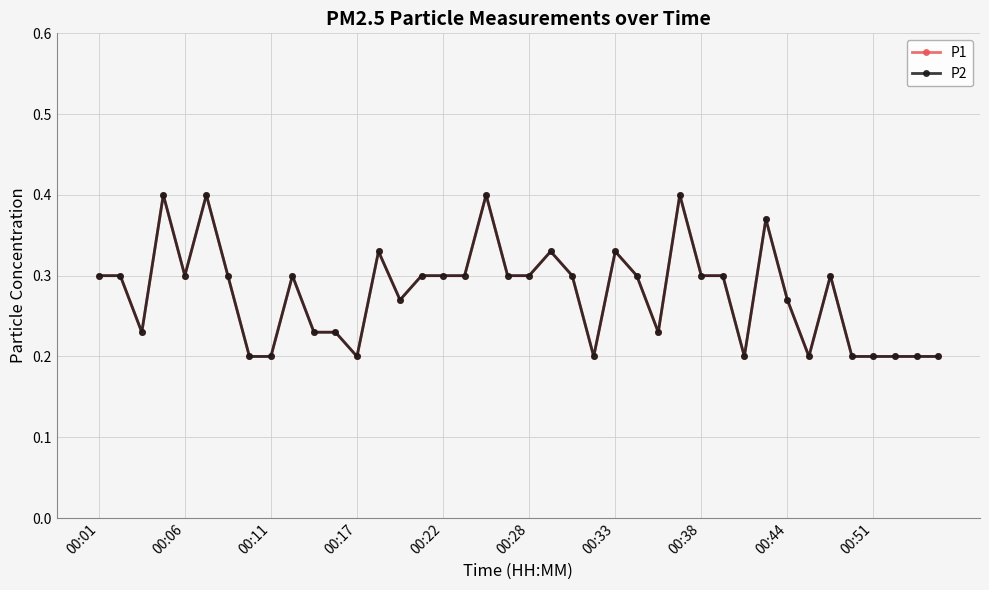

At how many categories does at least one series exceed 0?

40